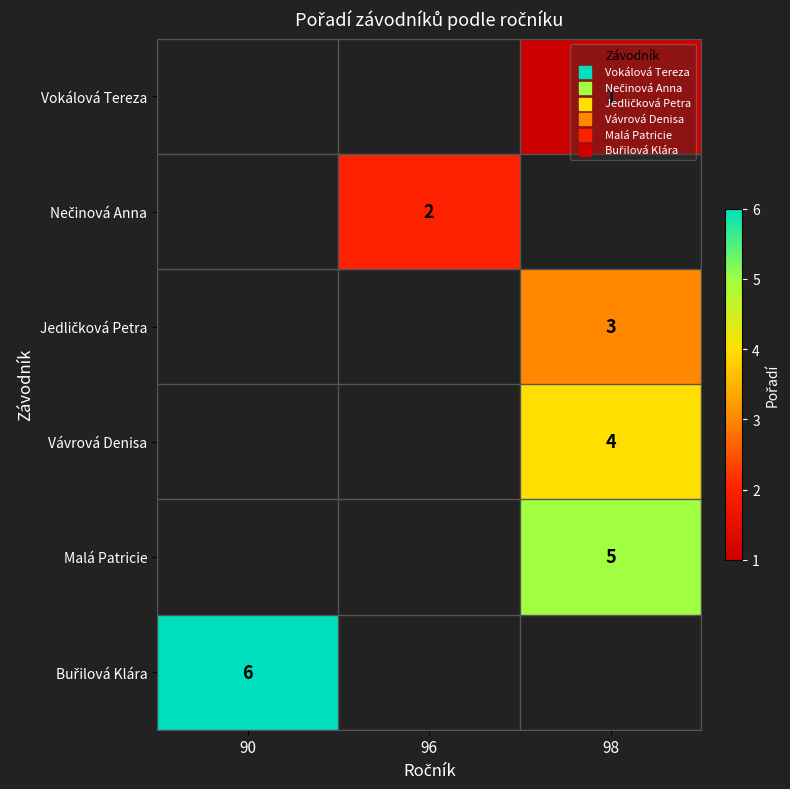

The Vávrová Denisa series shows 4 at 98. True or false?

True